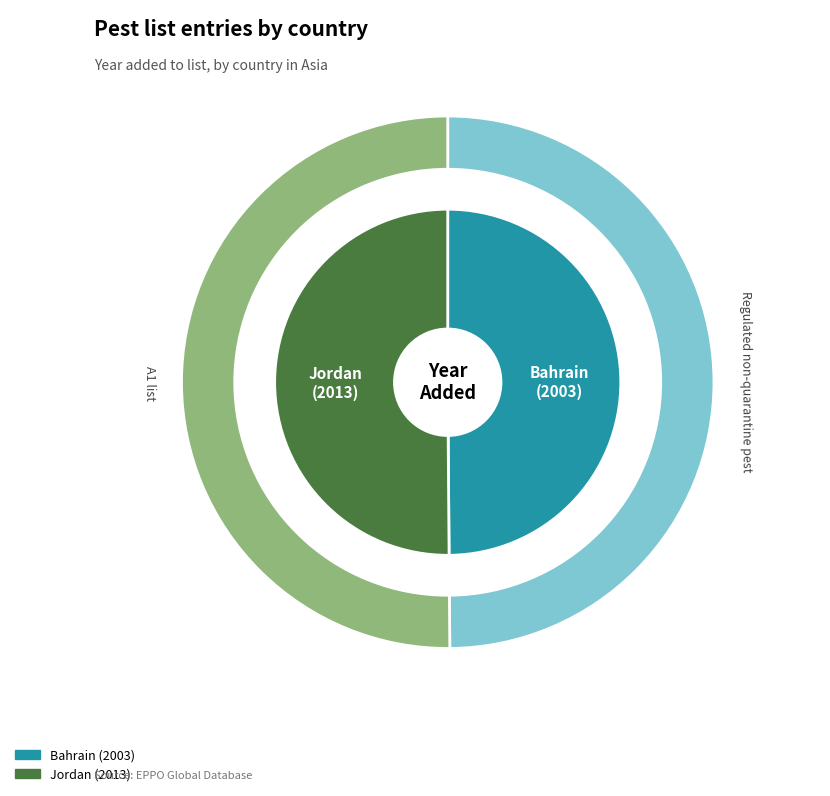

How many slices are in this pie chart?

2